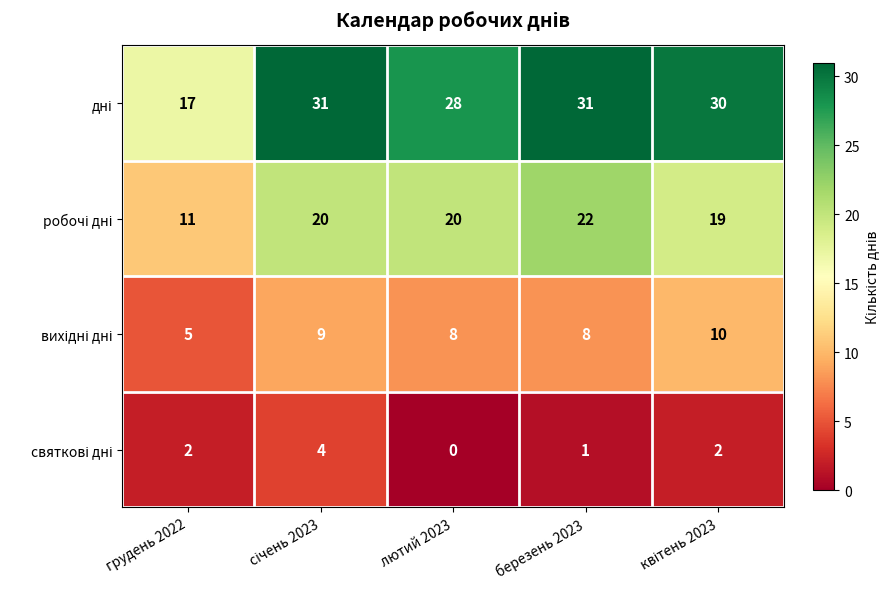

Which category has the lowest value across all series?

лютий 2023